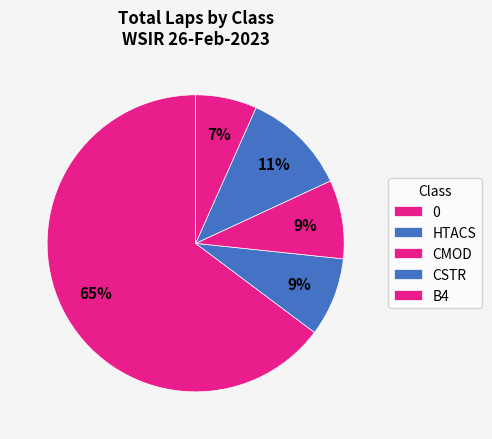

Which slice is the smallest?

B4